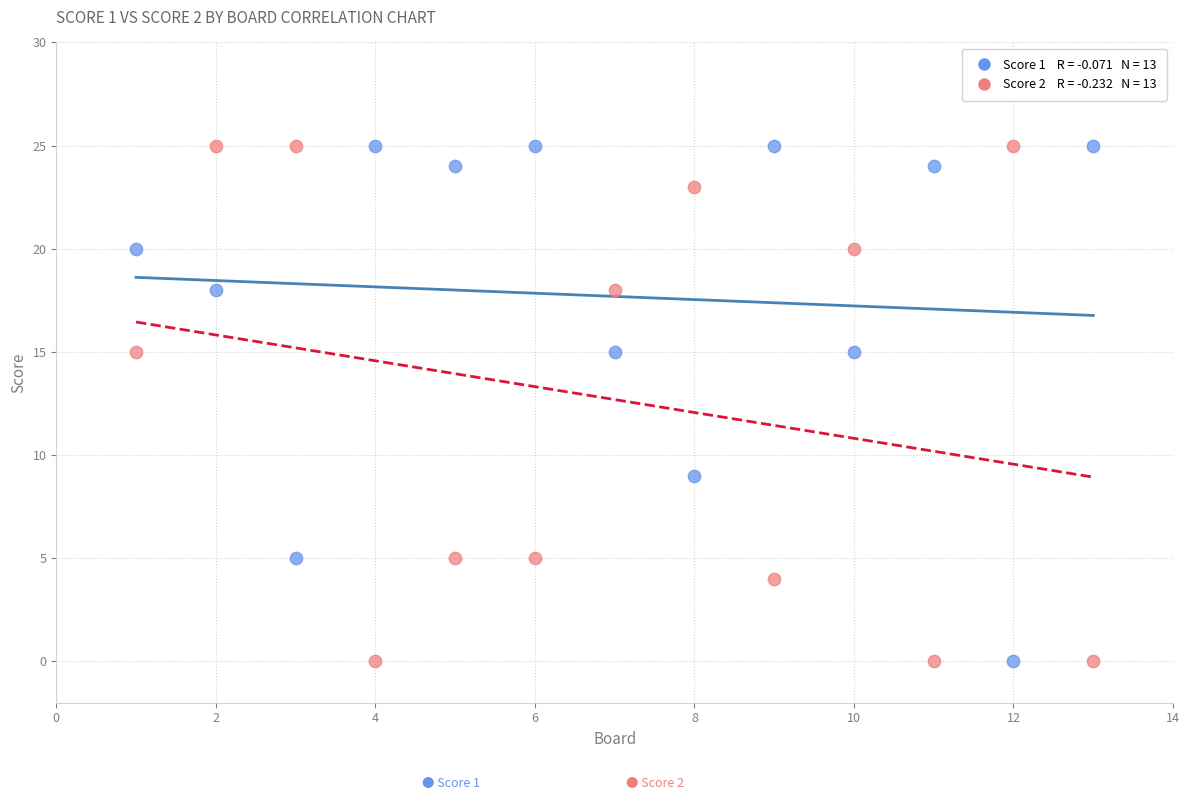

Across all data points, what is the range of X values (max minus min)?

12